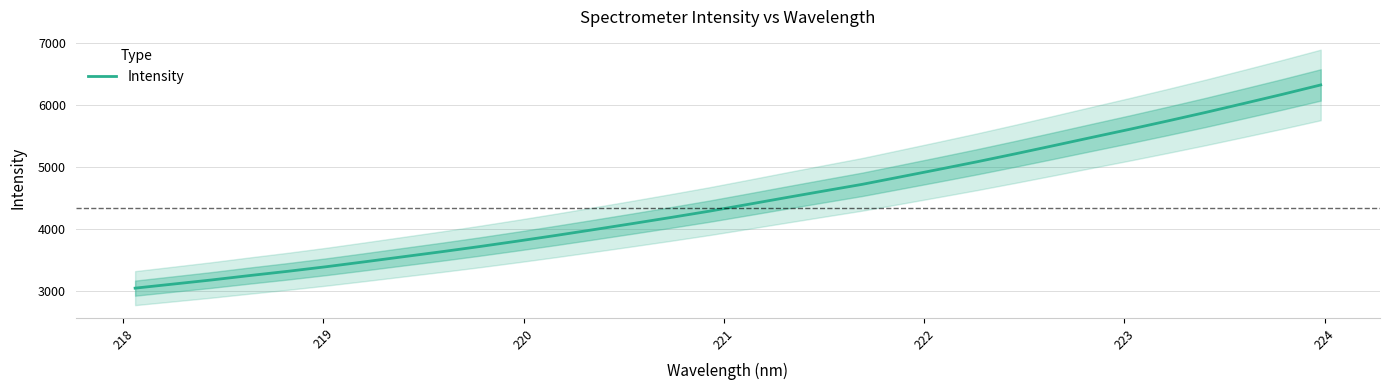

What is the smallest value displayed?

3042.0